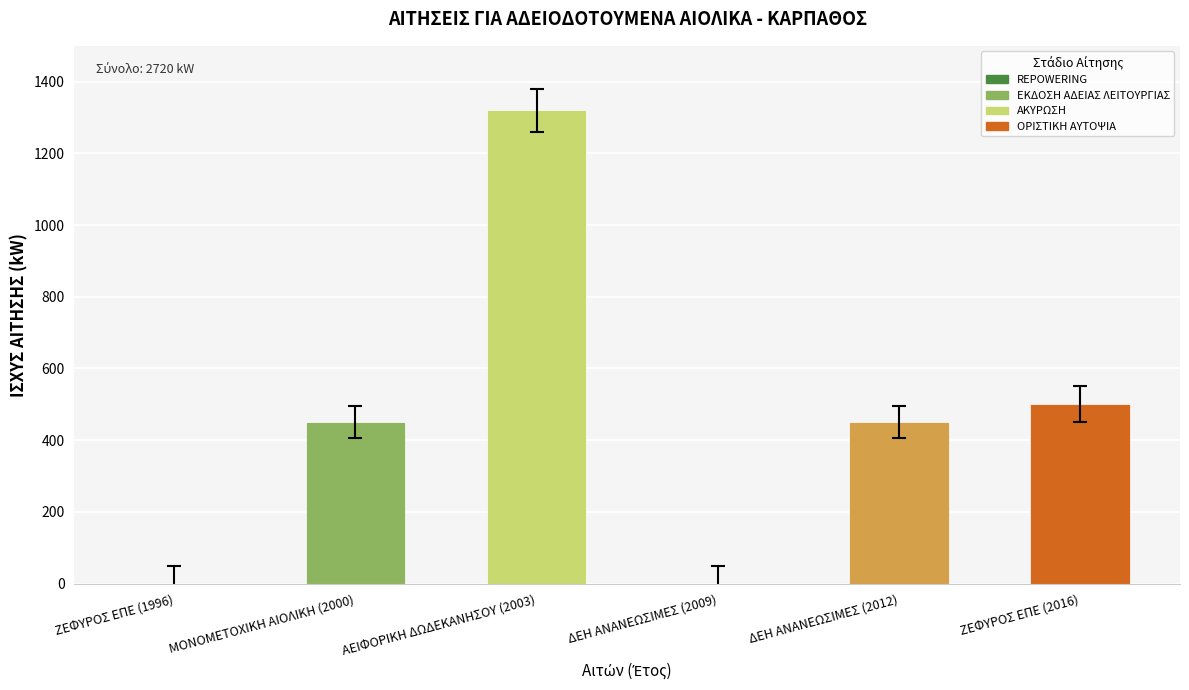

What is the greatest value displayed?

1320